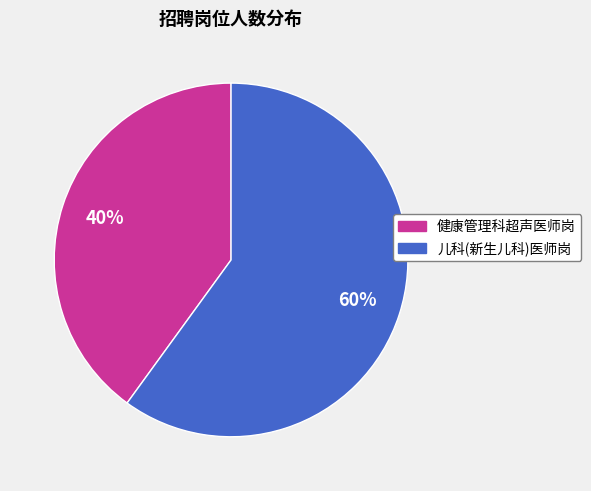

To the nearest percent, what is the difference between the 健康管理科超声医师岗 and 儿科(新生儿科)医师岗 slice percentages?

20%